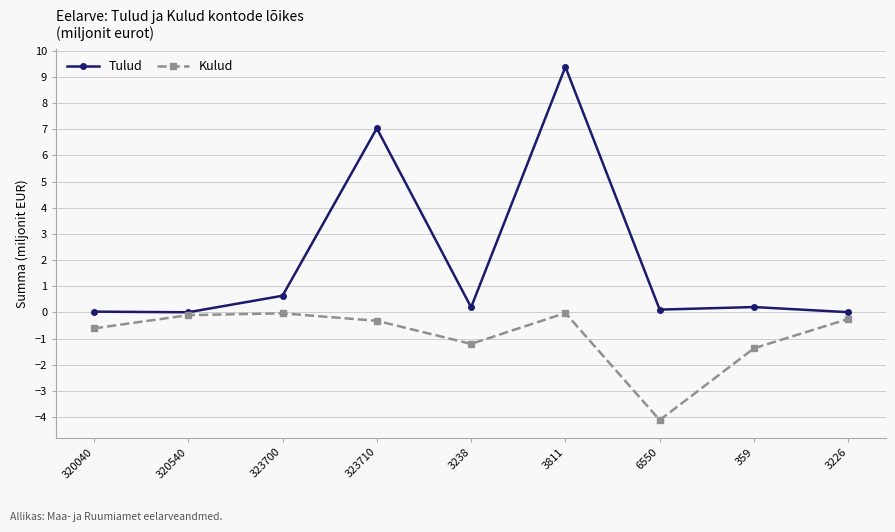

What is the label of the 3rd point from the left?

323700